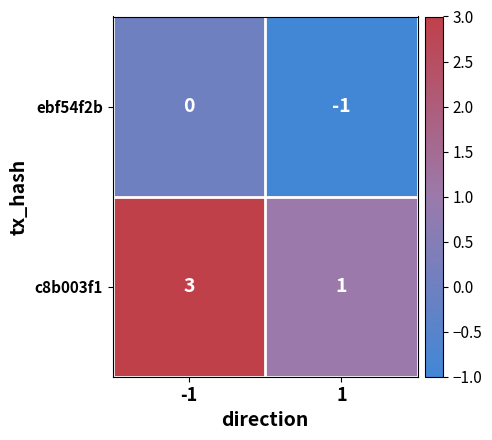

How many series are shown in this chart?

2